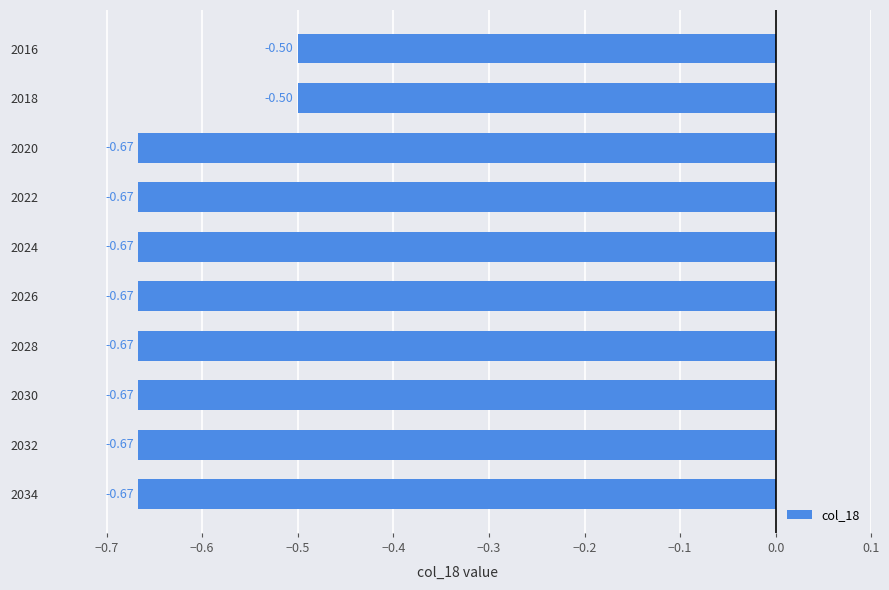

Which has a higher value, 2020 or 2018?

2018